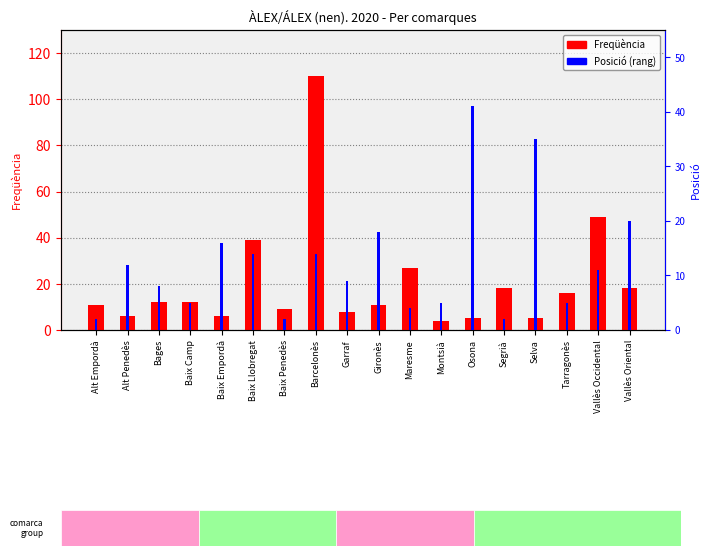

Rank the series by their average value, from highest to lowest.

Freqüència, Posició